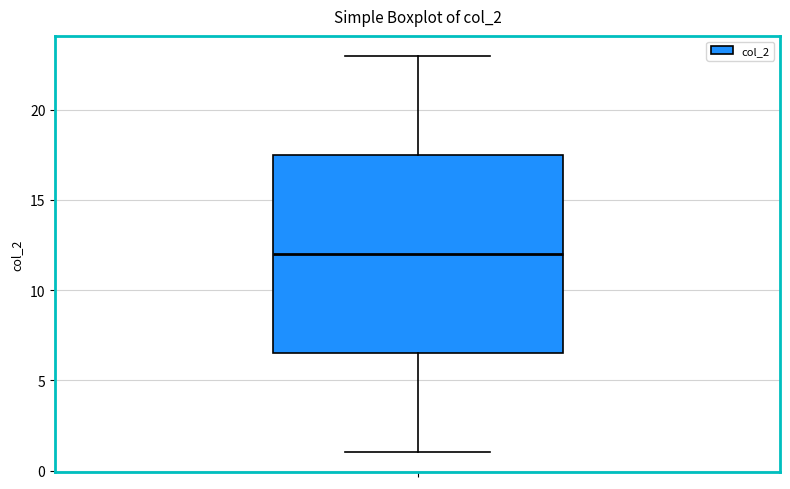

Where is the lower edge of the box on the y-axis? The values are not printed on the chart, so give them approximately, as read against the axis.

6.5